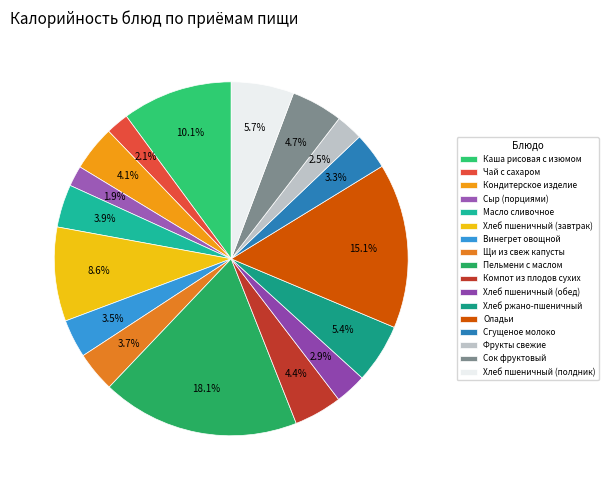

How many segments does this pie chart have?

17